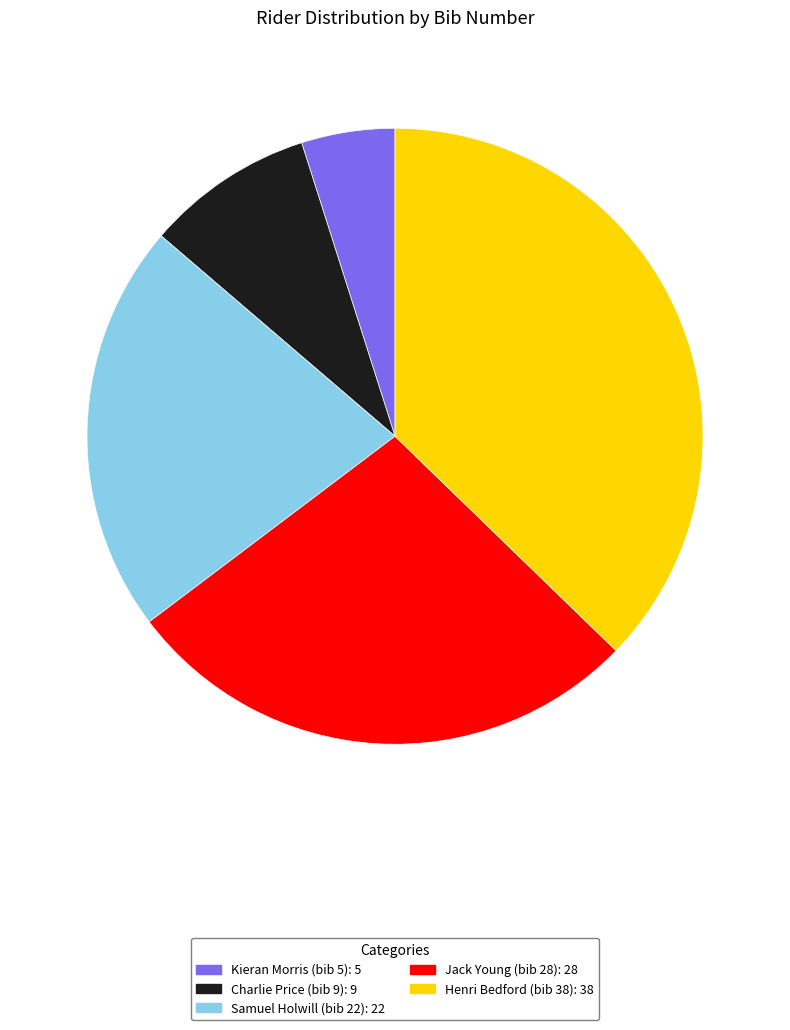

Approximately how many times larger is the value at Samuel Holwill (bib 22) compared to Charlie Price (bib 9)?

2.4